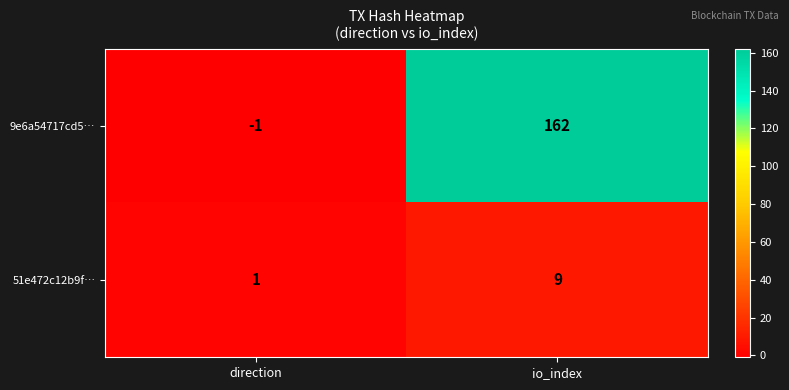

At which category is the sum across all series the highest?

io_index